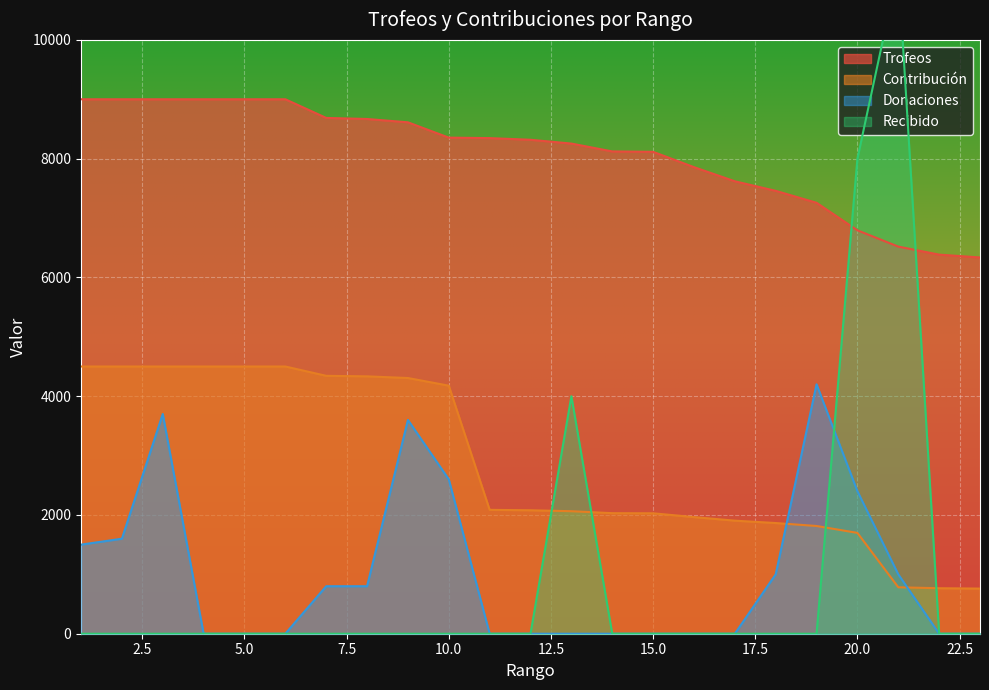

Between which two adjacent categories do Donaciones and Contribucion first intersect?

18 and 19